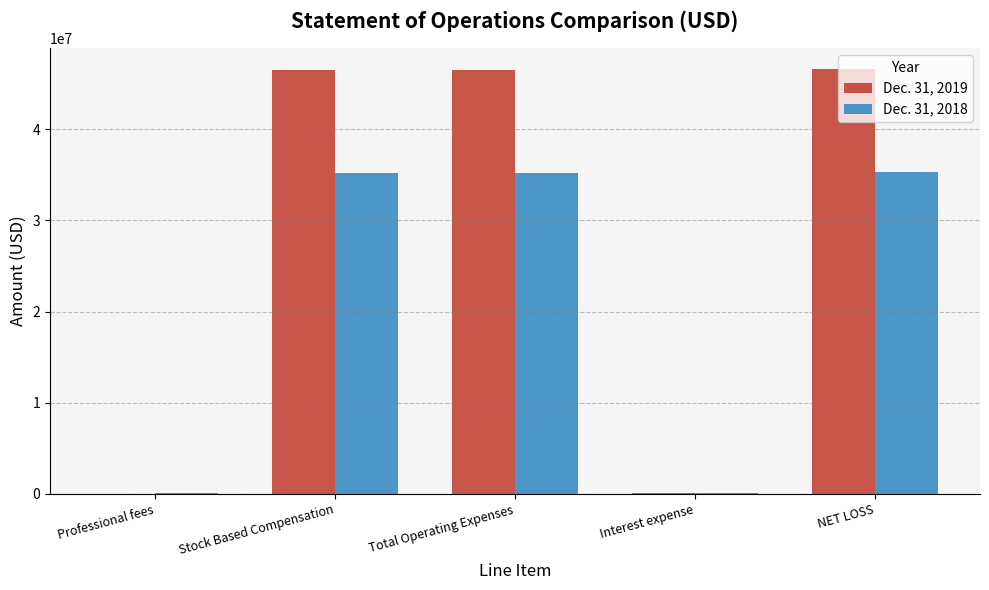

The value of Dec. 31, 2019 at Stock Based Compensation is 71180129. True or false?

False